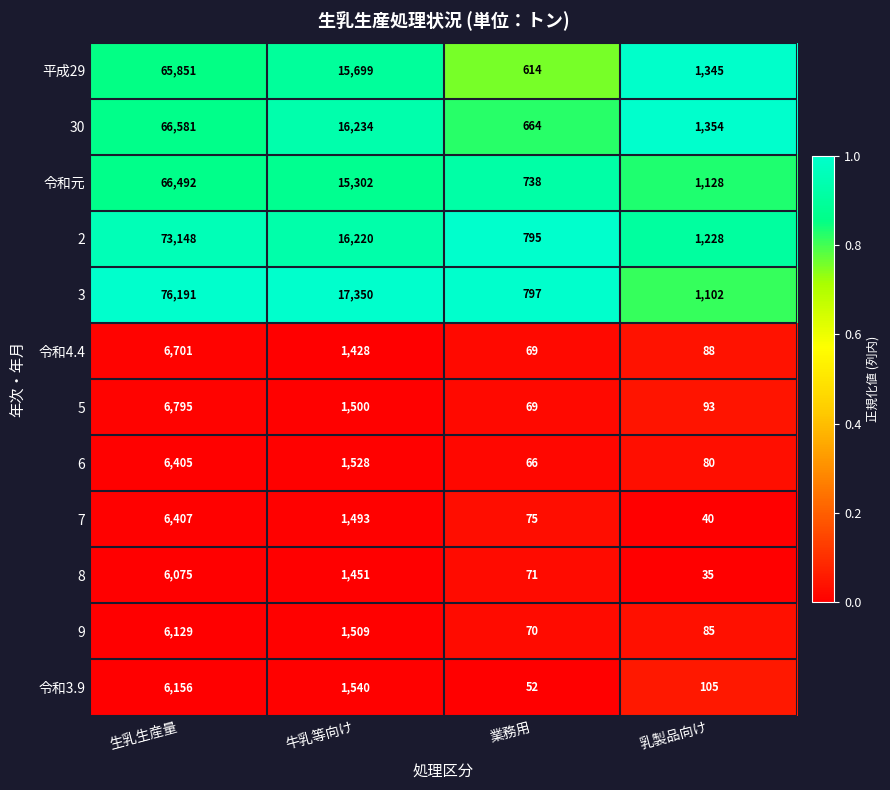

True or false: 9 has a value of 70 at 業務用.

True